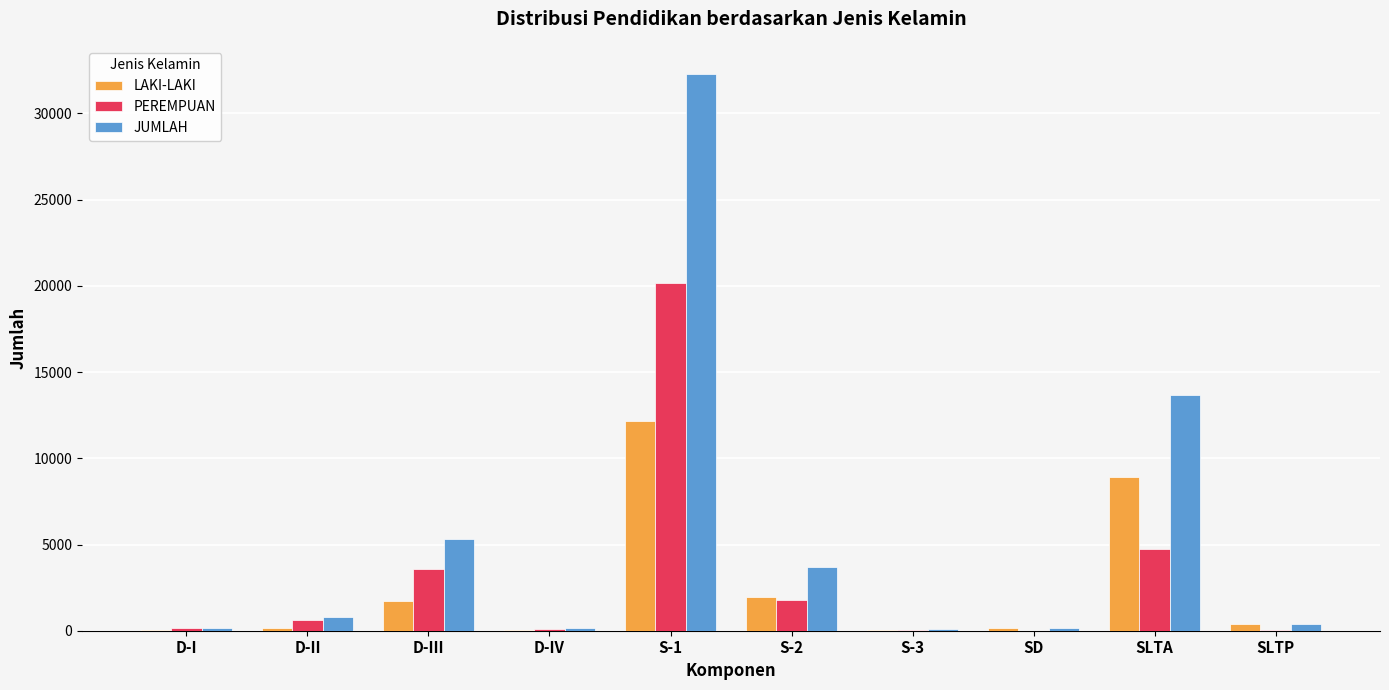

Which series has the largest total across all categories?

JUMLAH